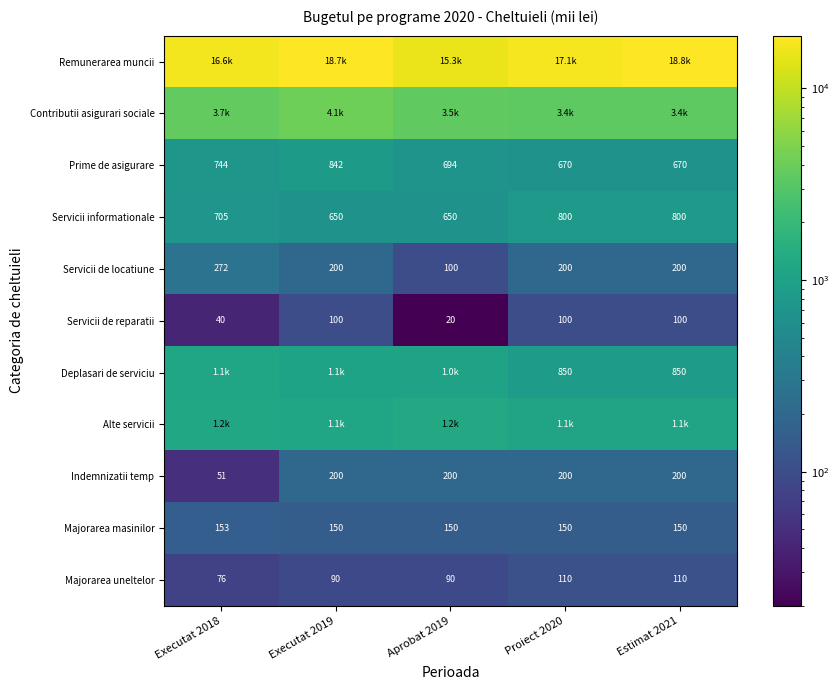

At which category is the sum across all series the highest?

Executat 2019